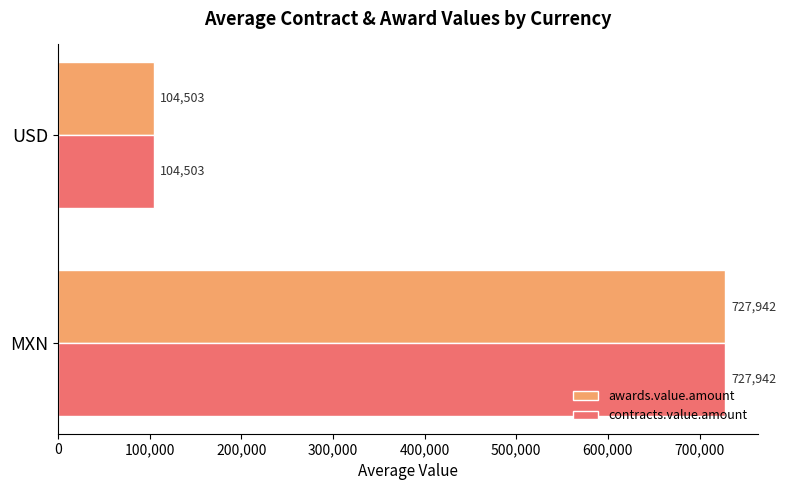

Is the value of awards.value.amount at MXN greater than the value of contracts.value.amount at USD?

Yes